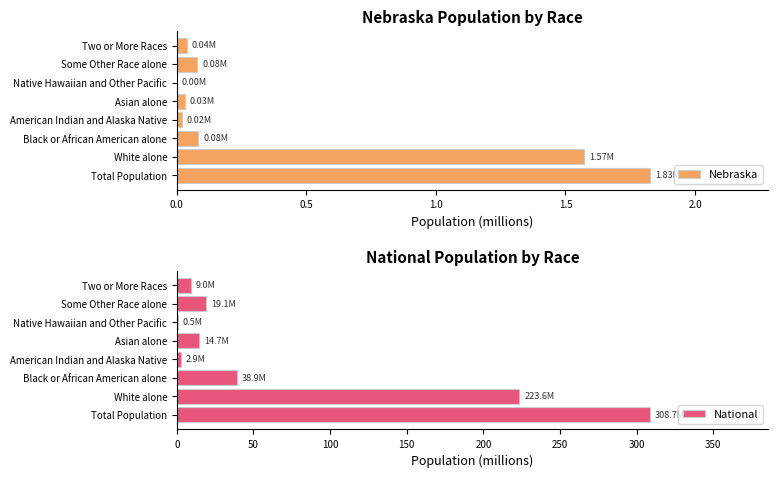

At which label does Nebraska reach its peak?

Total Population